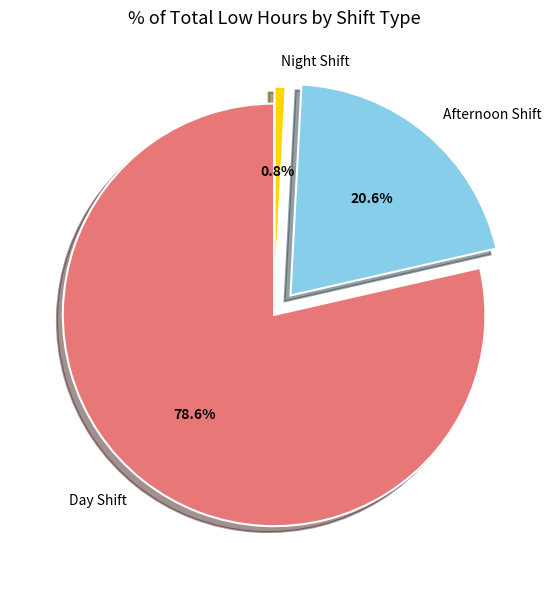

Rank the categories by value from highest to lowest.

Day Shift, Afternoon Shift, Night Shift